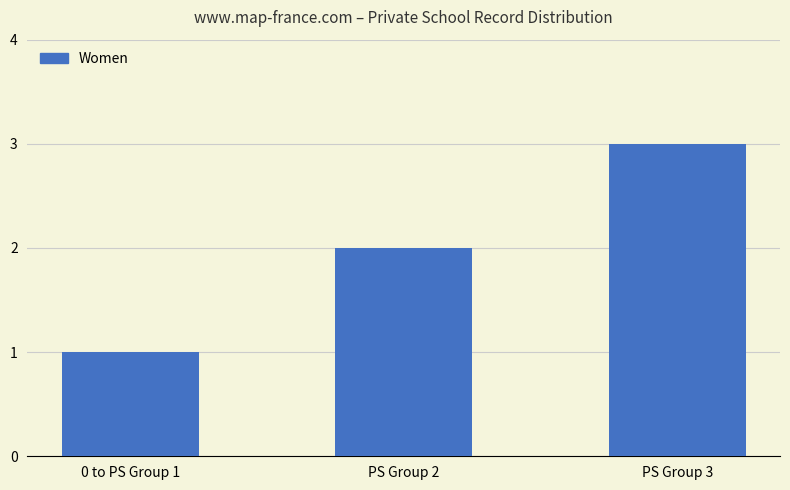

What is the difference between the second highest and minimum values?

1